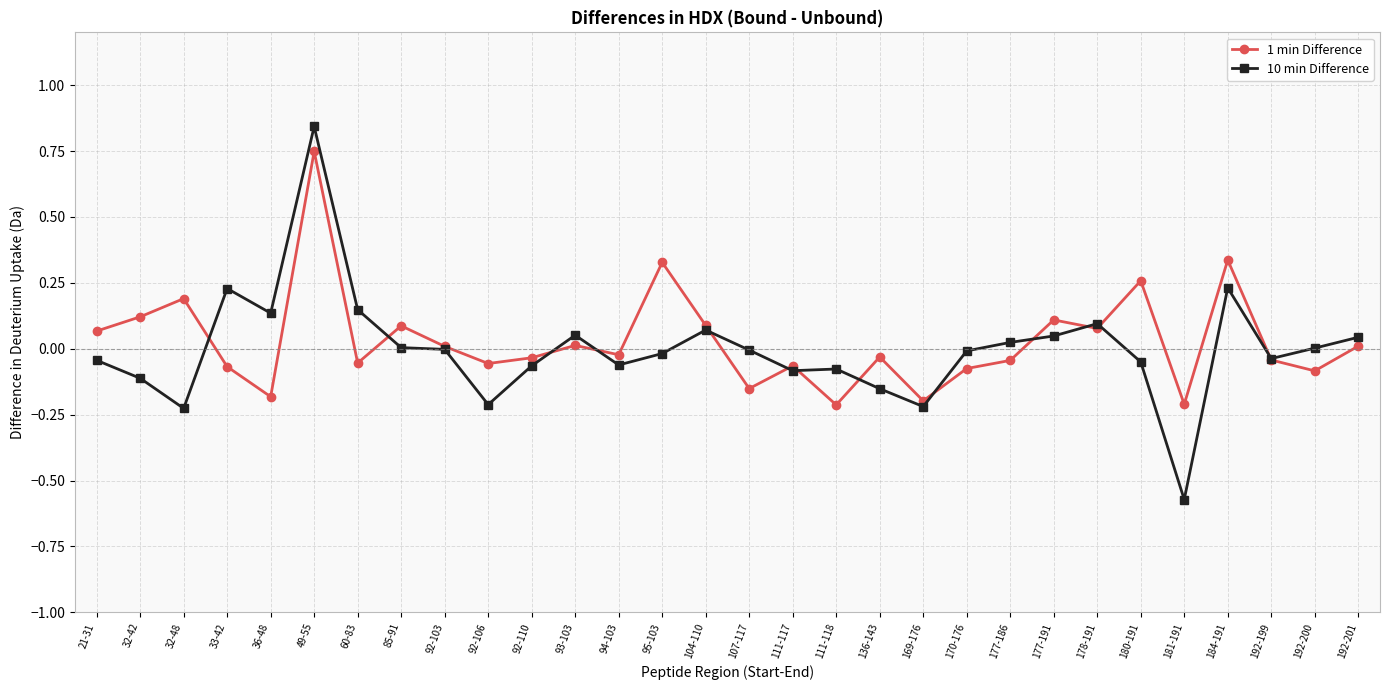

Between 36-48 and 104-110, which series saw the biggest shift?

1 min Difference